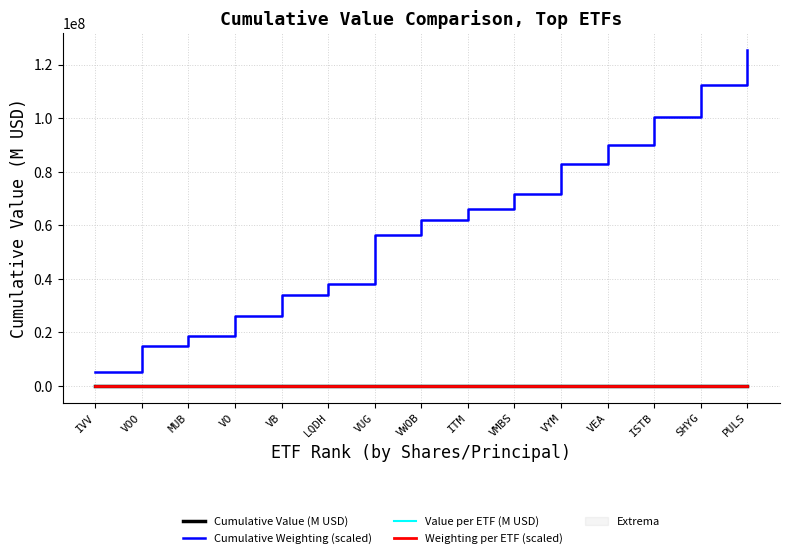

What is the lowest value of the Weighting per ETF (scaled) series?

3.8